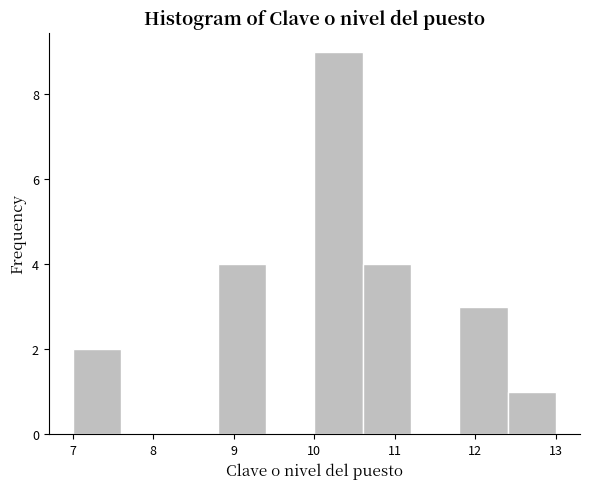

Reading left to right, list every bar in this chart as the range it spans on the x-axis followed by its height. The values are not printed on the chart, so give them approximately, as read against the axis.

7.0 to 7.6: 2
7.6 to 8.2: 0
8.2 to 8.8: 0
8.8 to 9.4: 4
9.4 to 10.0: 0
10.0 to 10.6: 9
10.6 to 11.2: 4
11.2 to 11.8: 0
11.8 to 12.4: 3
12.4 to 13.0: 1